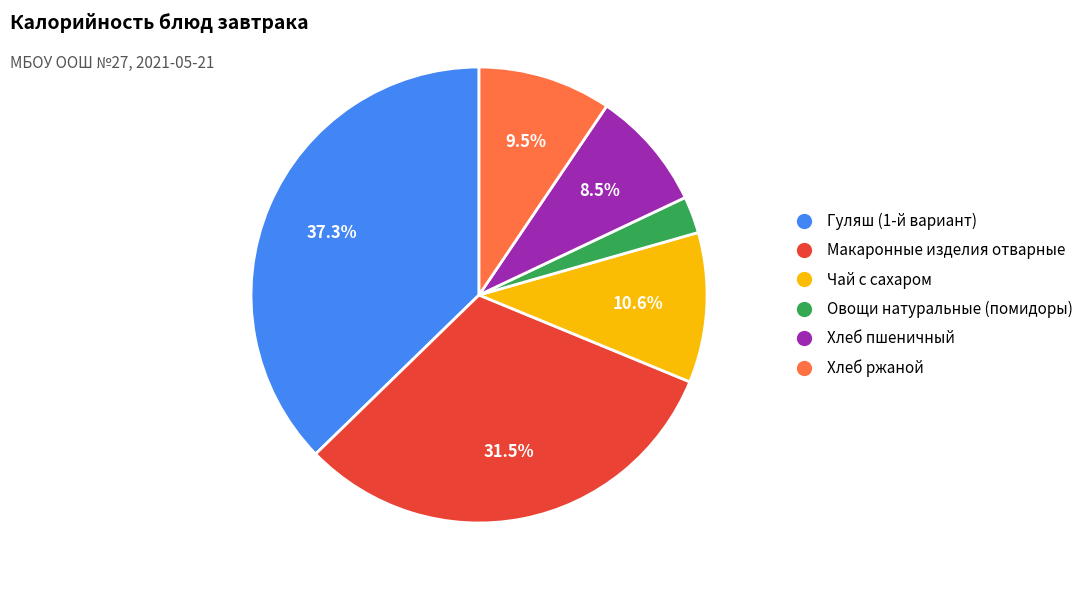

How many slices are in this pie chart?

6